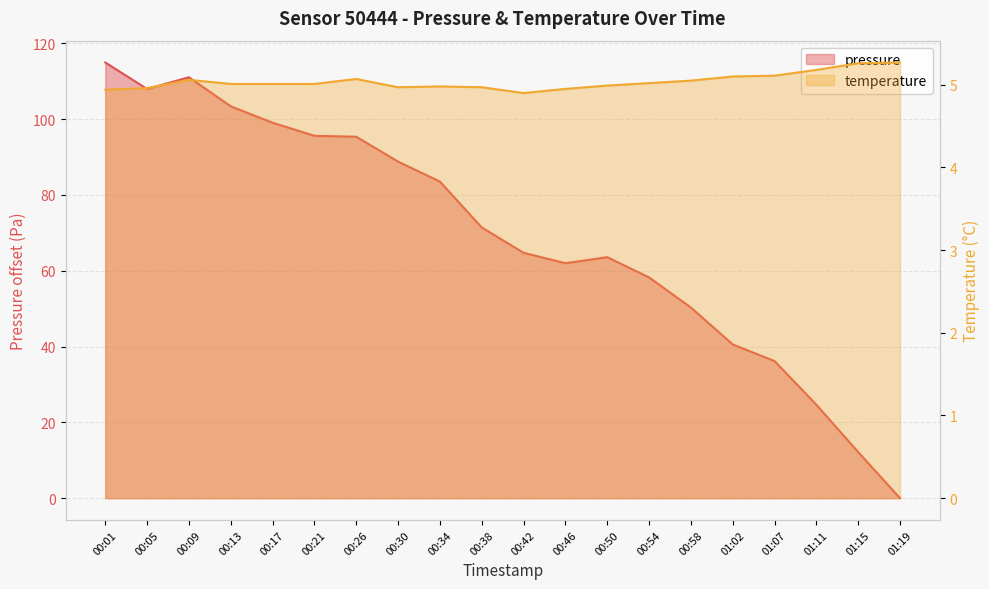

What is the difference between the pressure values at 00:54 and 00:50?

5.3